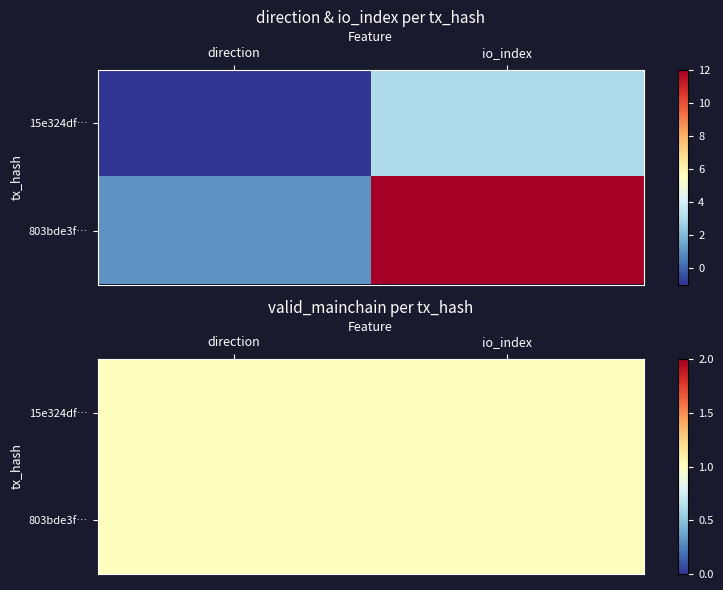

Rank the series at direction from highest to lowest value.

803bde3f986fd48fbe80443b1134d846f5872aa, 15e324df62ced3a9832e88f8a7ee08ba39d936c